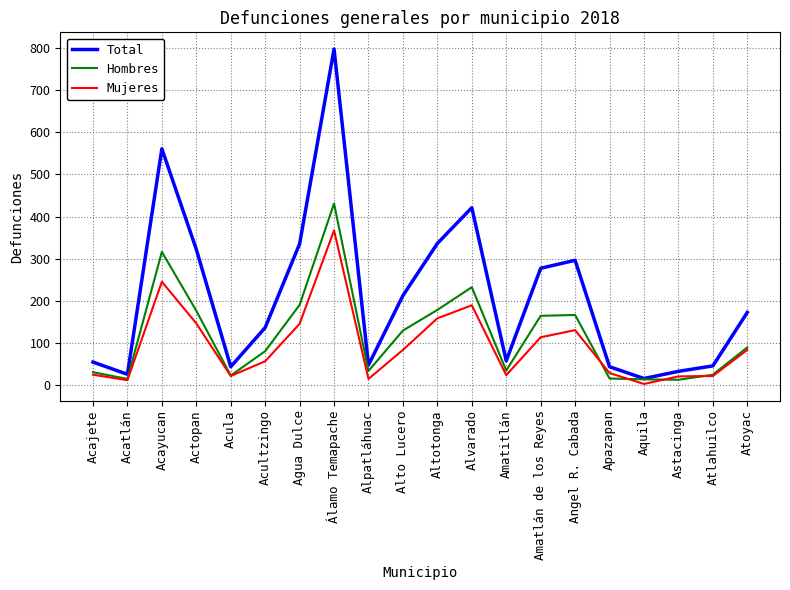

What is the highest value of the Mujeres series?

367